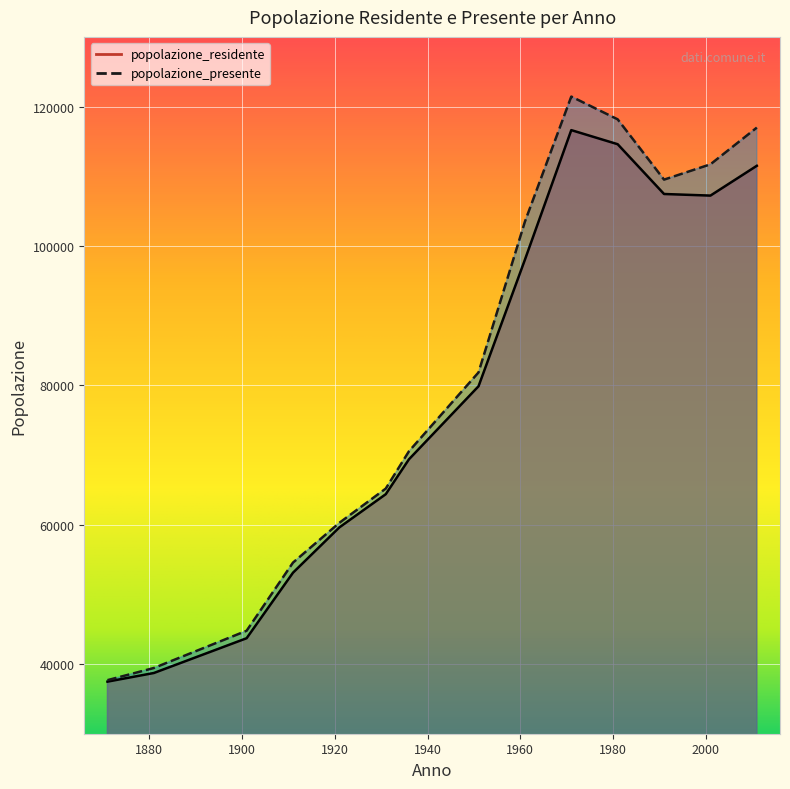

Which label corresponds to the largest value in the chart?

1971